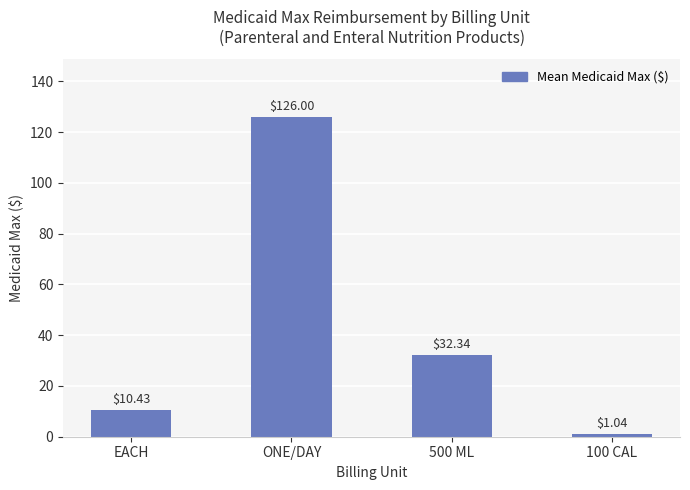

At which category does the chart reach its peak across all series?

ONE/DAY